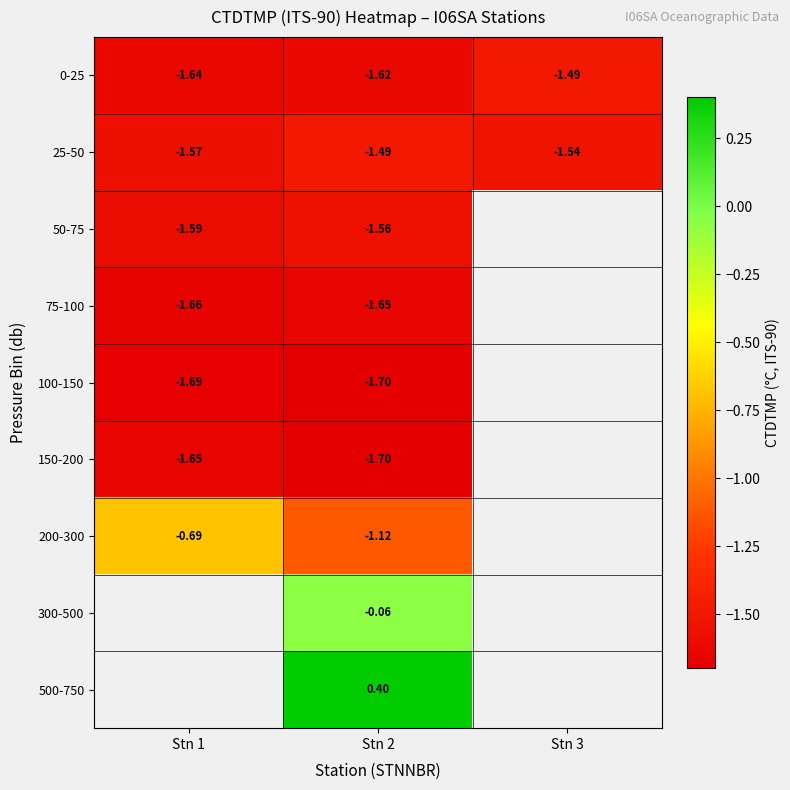

Is the value of 75-100 at Stn 1 greater than the value of 0-25 at Stn 3?

No